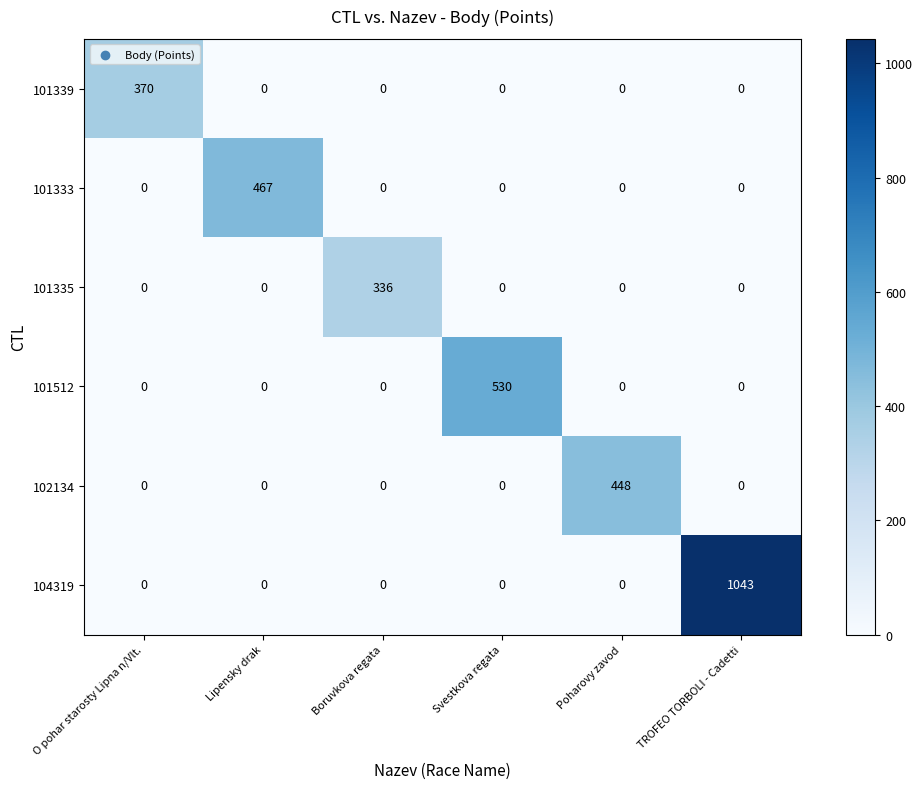

What is the difference between the maximum and minimum values in the 104319 series?

1043